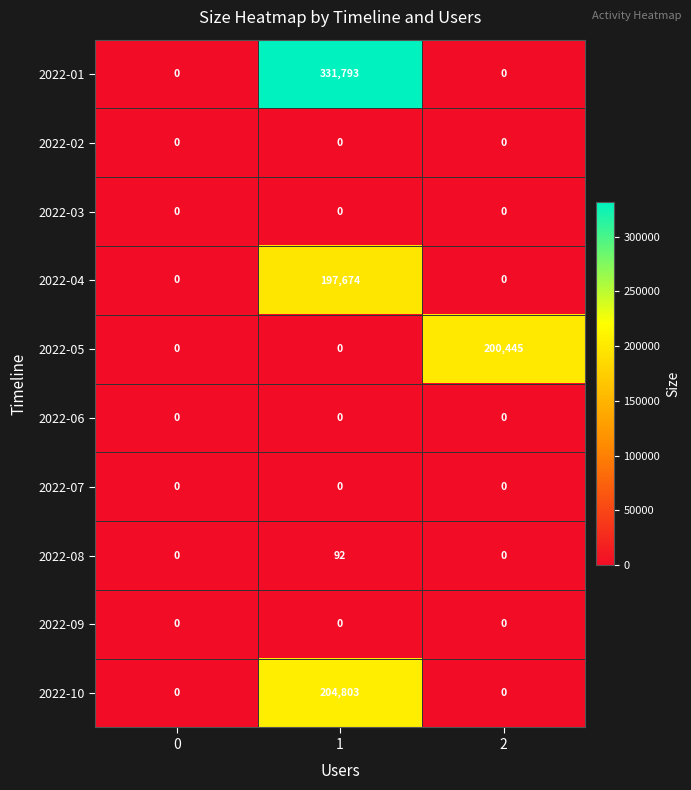

The value of 2022-01 at 0 is 0. True or false?

True